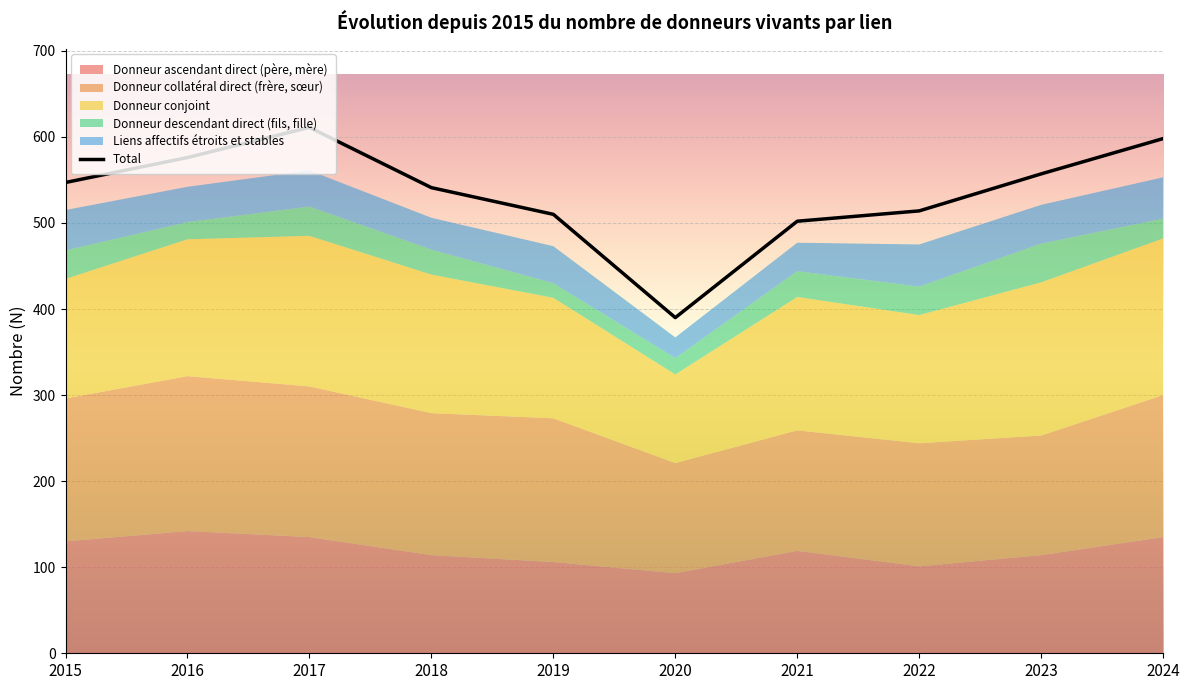

Rank the series at 2020 from highest to lowest value.

Total, Donneur collatéral direct (frère, sœur), Donneur conjoint, Donneur ascendant direct (père, mère), Liens affectifs étroits et stables, Donneur descendant direct (fils, fille)